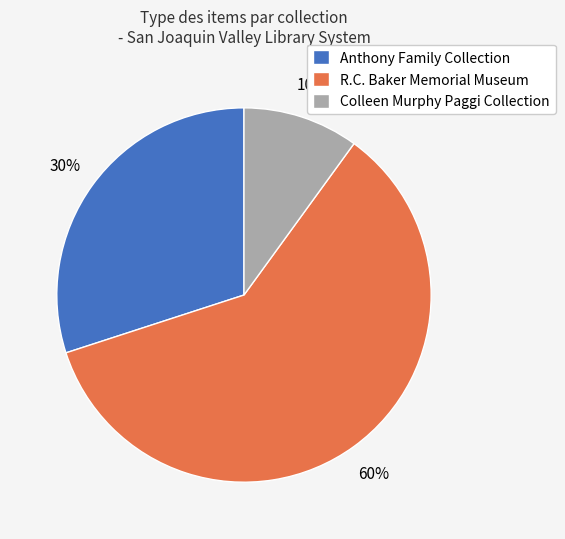

Which category has the smallest portion of the pie?

Colleen Murphy Paggi Collection